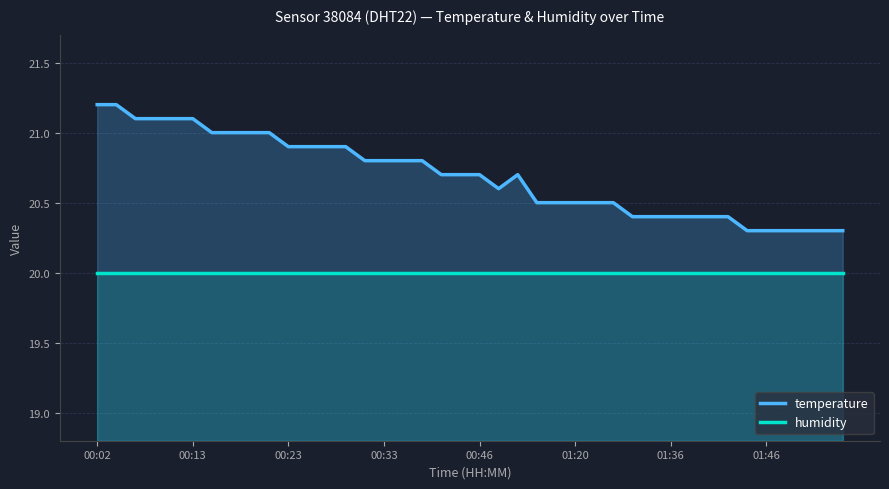

Reading left to right, extract all data points from this chart.

temperature: 21.2	21.2	21.1	21.1	21.1	21.1	21.0	21.0	21.0	21.0	20.9	20.9	20.9	20.9	20.8	20.8	20.8	20.8	20.7	20.7	20.7	20.6	20.7	20.5	20.5	20.5	20.5	20.5	20.4	20.4	20.4	20.4	20.4	20.4	20.3	20.3	20.3	20.3	20.3	20.3
humidity: 20.0	20.0	20.0	20.0	20.0	20.0	20.0	20.0	20.0	20.0	20.0	20.0	20.0	20.0	20.0	20.0	20.0	20.0	20.0	20.0	20.0	20.0	20.0	20.0	20.0	20.0	20.0	20.0	20.0	20.0	20.0	20.0	20.0	20.0	20.0	20.0	20.0	20.0	20.0	20.0